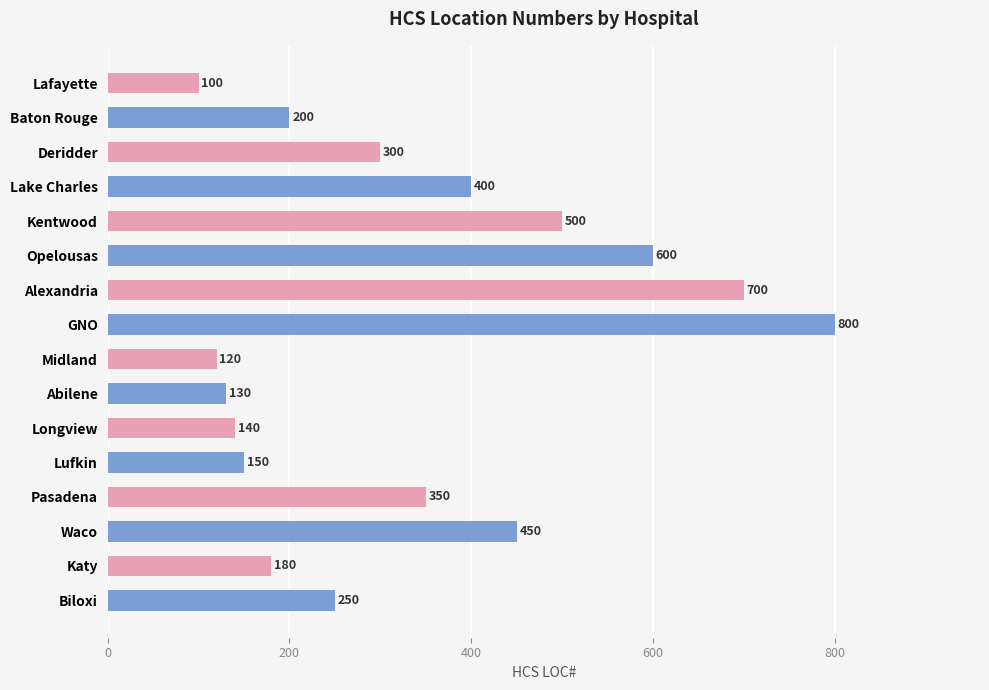

What is the difference between the maximum and minimum values?

700